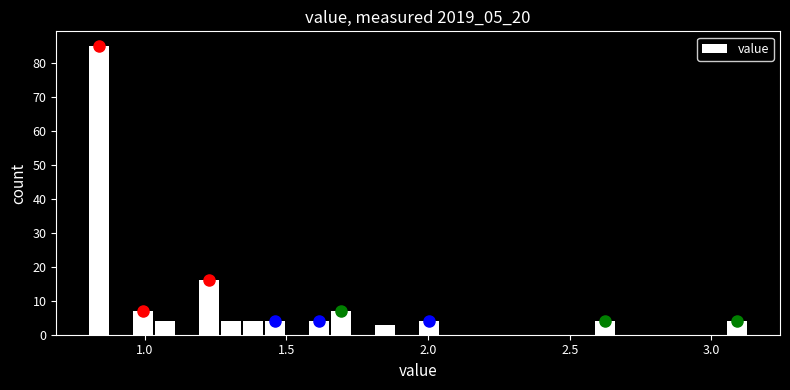

Read against the x-axis, roughly where is the centre of the tallest bar?

0.85